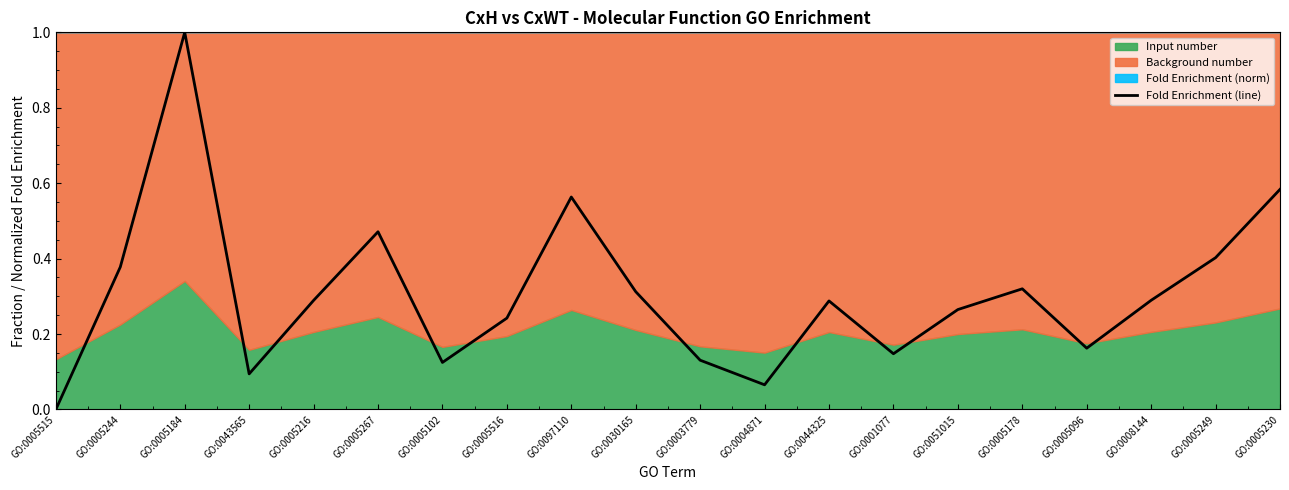

What position from the left is GO:0097110?

9